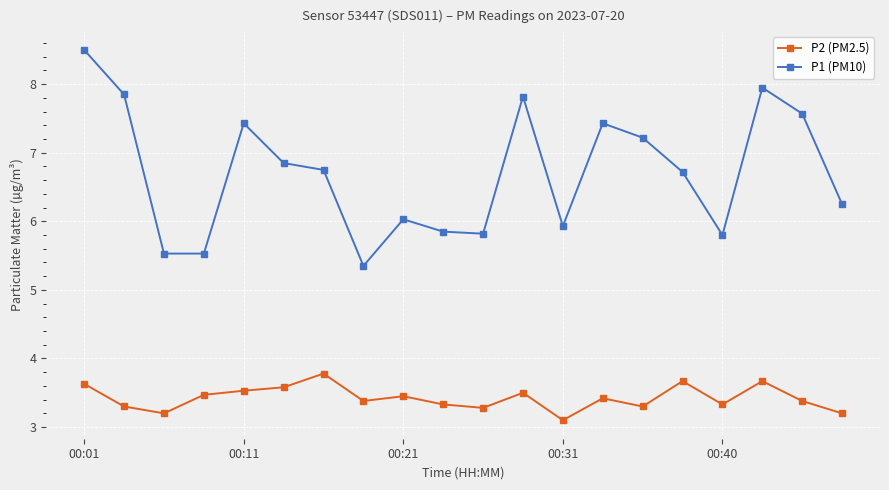

What is the value of the P1 (PM10) point at the 14th from the left?

7.4